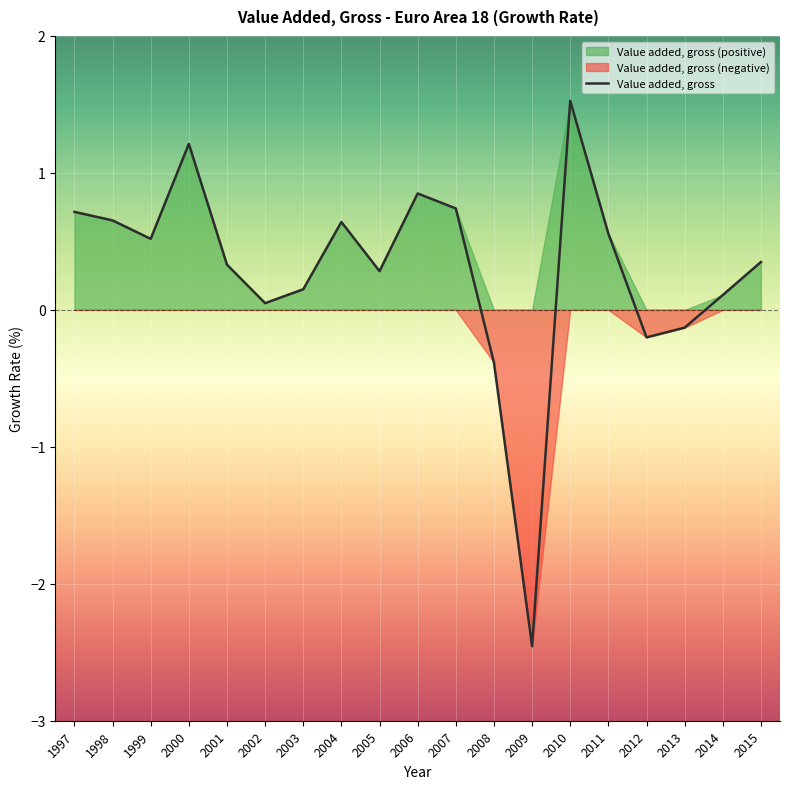

How many distinct data groups are displayed?

1